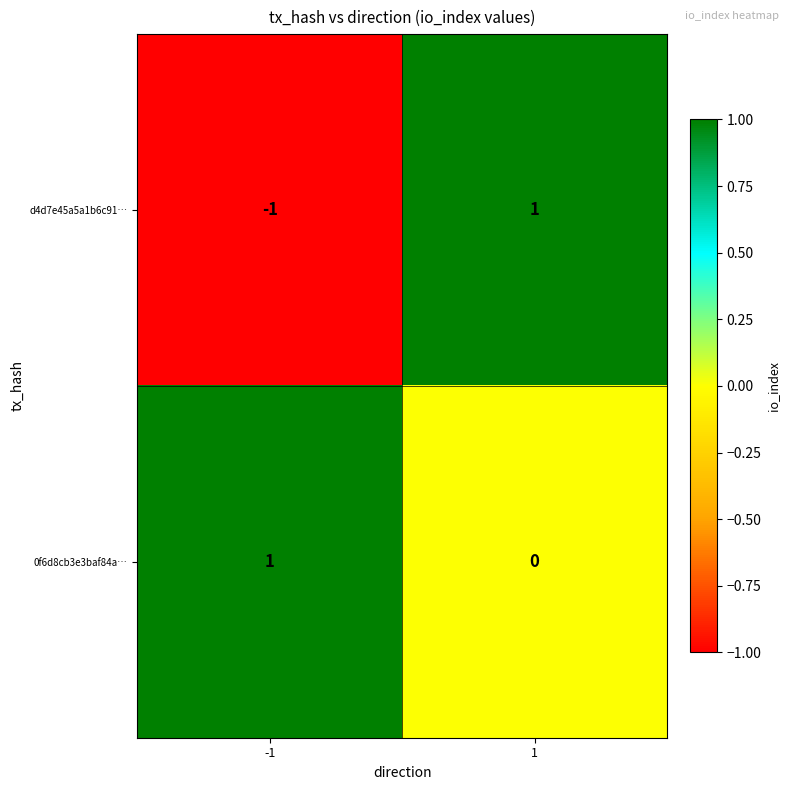

Reading left to right, extract all data points from this chart.

d4d7e45a5a1b6c91…: -1	1
0f6d8cb3e3baf84a…: 1	0